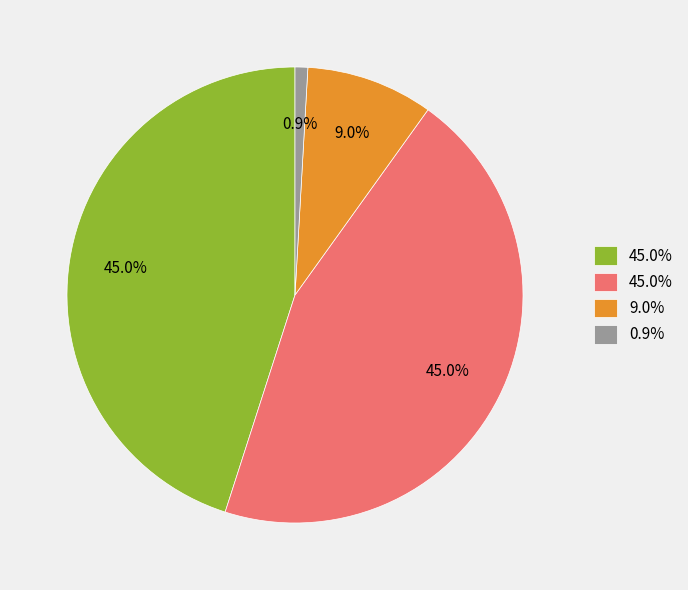

Is there a majority slice in this chart?

No